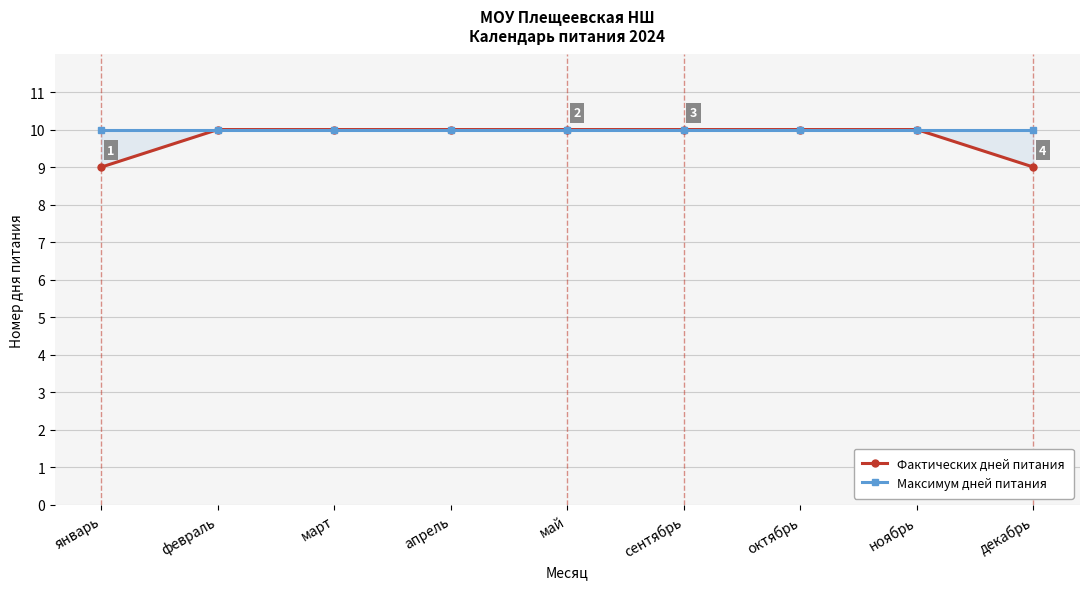

At ноябрь, list the series in order from smallest to largest.

Фактических дней питания, Максимум дней питания